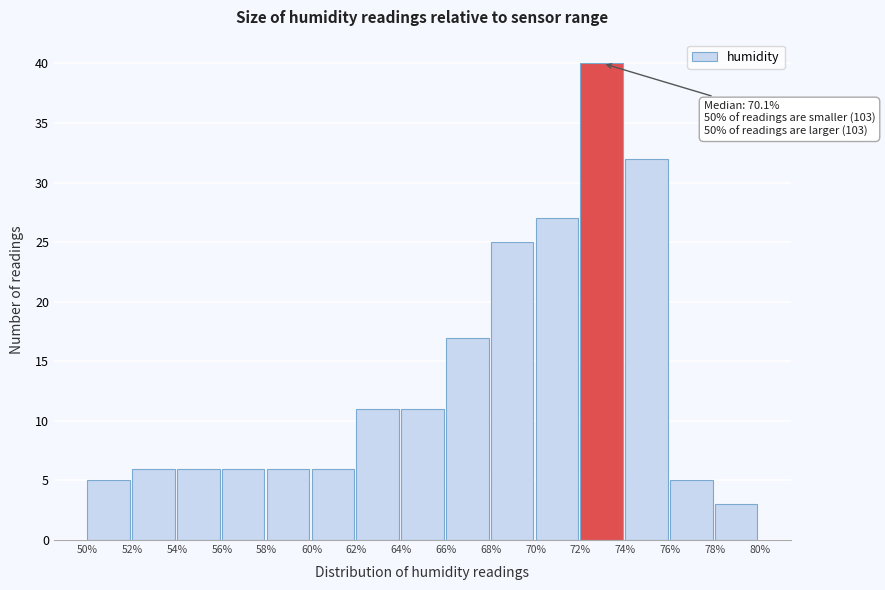

Over which range of the x-axis is the bar tallest?

72% to 74%